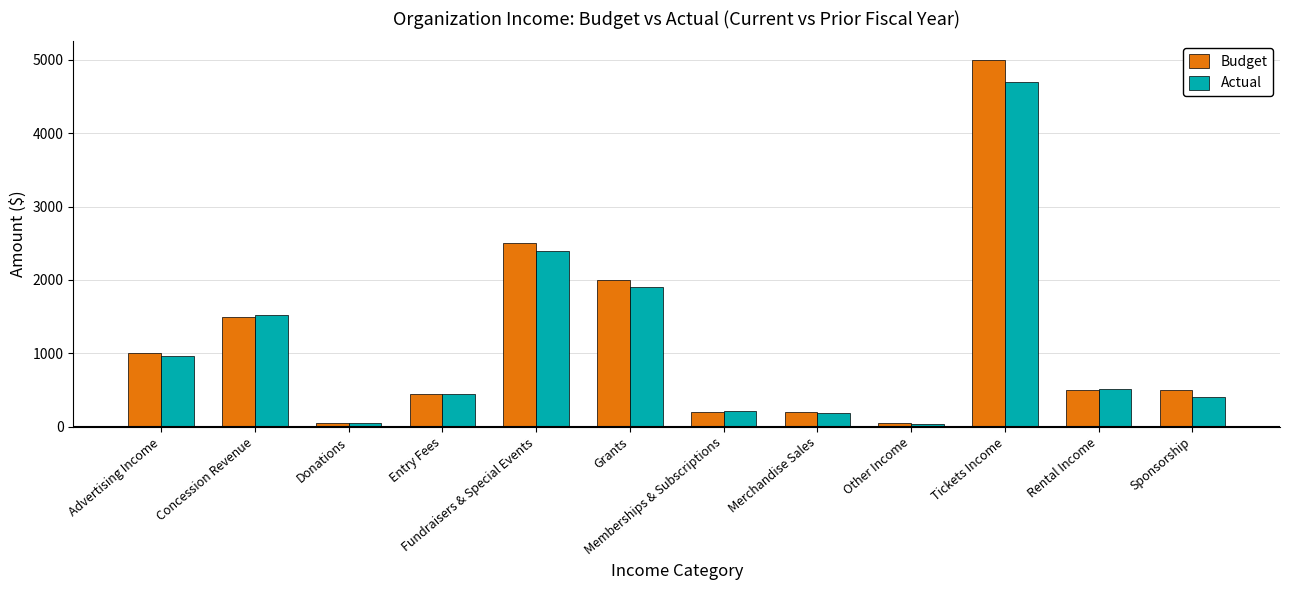

At which category is the sum across all series the highest?

Tickets Income